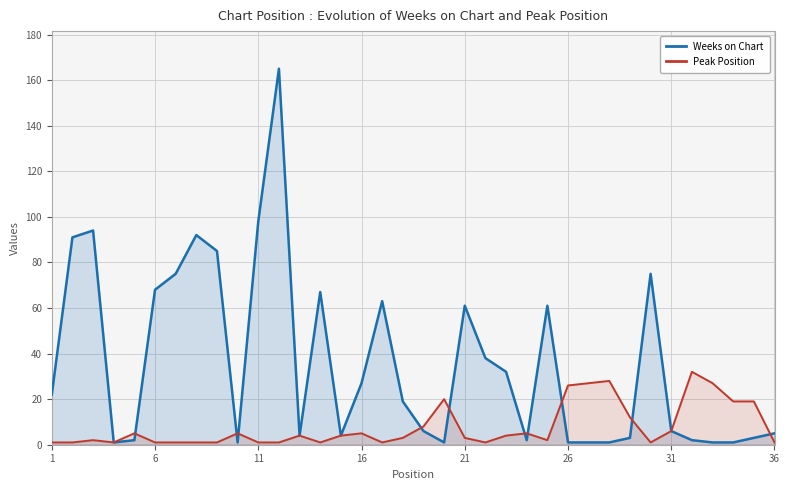

How many interior local peaks does the Peak Position series have?

9